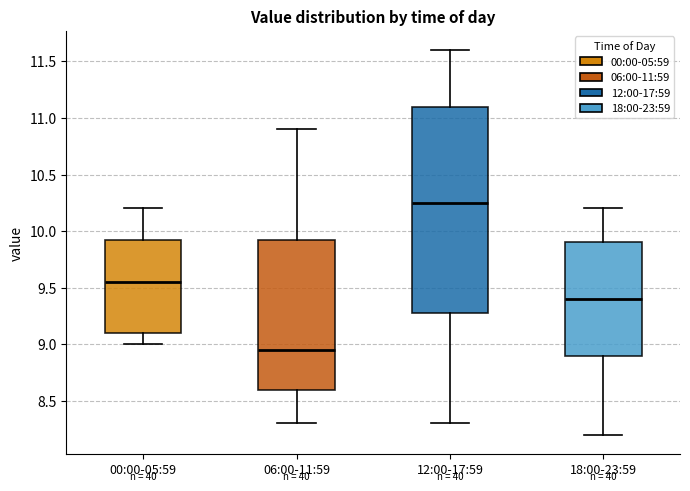

Which box is the tallest, from its lower edge to its upper edge?

12:00-17:59